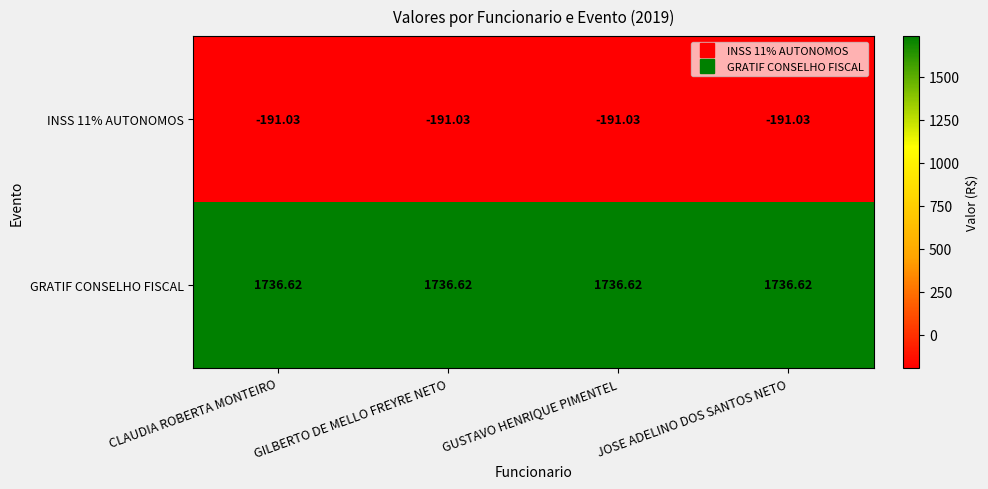

Which series has the largest range (max minus min)?

INSS 11% AUTONOMOS